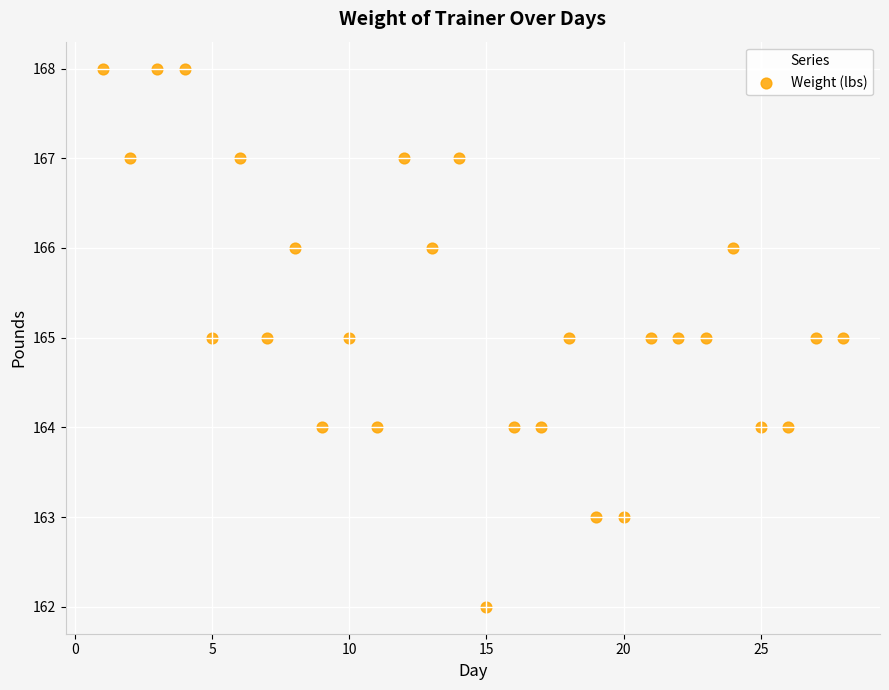

What is the range of Y values (max minus min)?

6